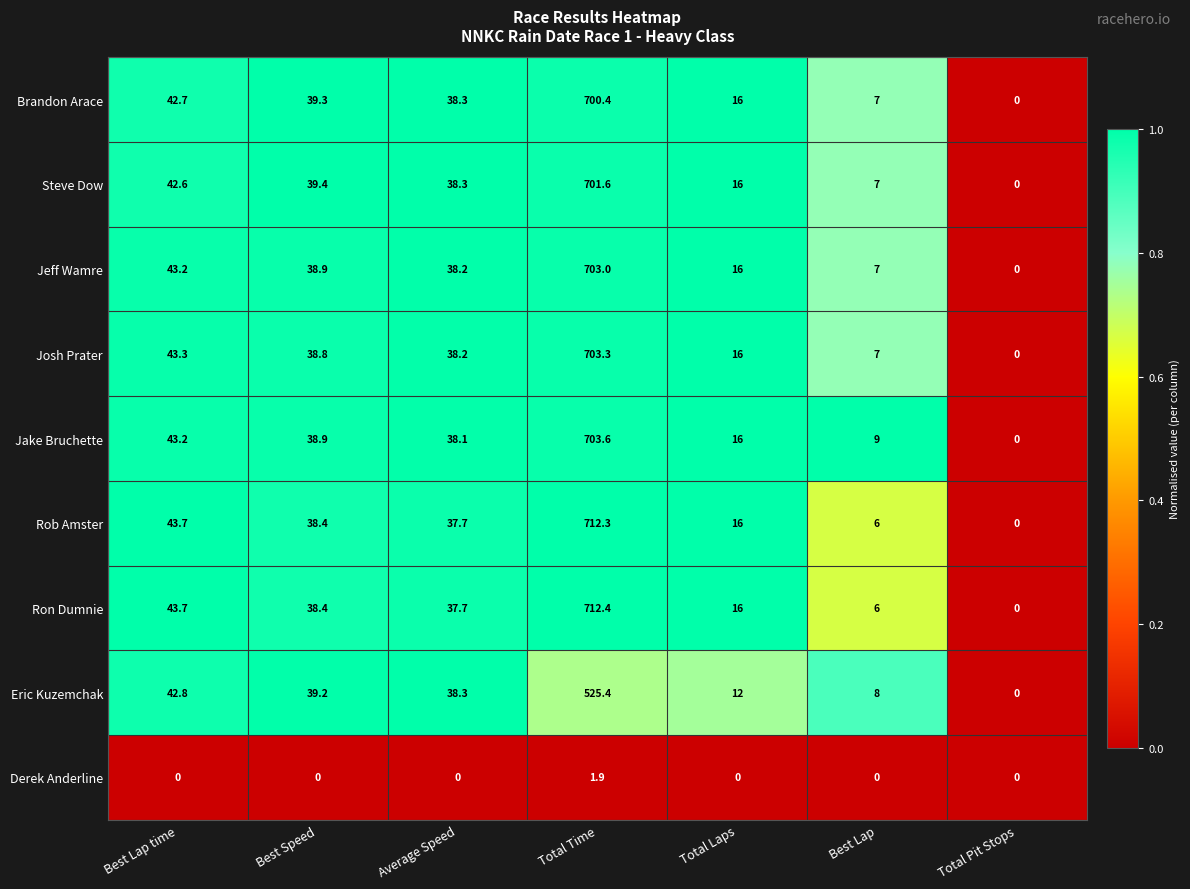

Where is Josh Prater nearest to the value 351?

Best Lap time